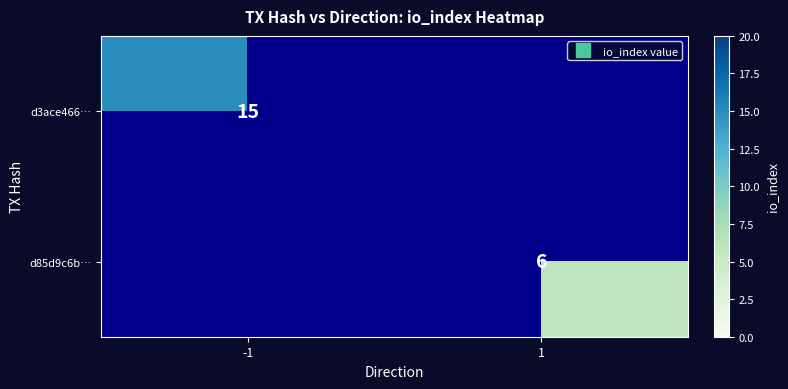

What is the highest value of the d3ace466… series?

15.0